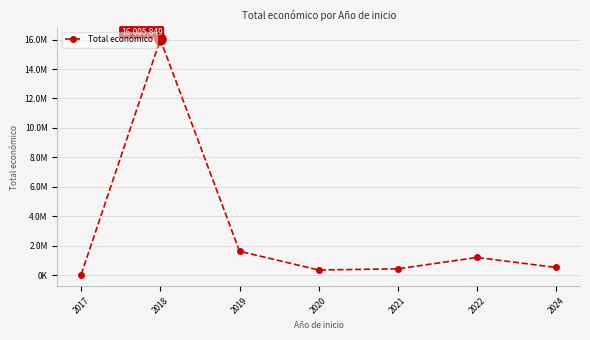

Does the chart have visible grid lines?

Yes